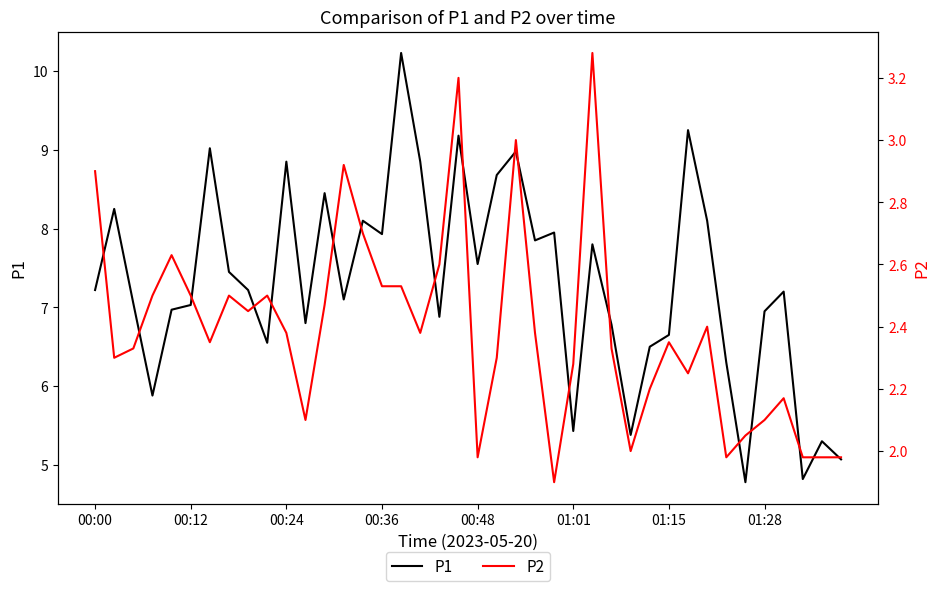

Reading left to right, list all the values displayed in this chart.

P1: 7.2	8.2	7.0	5.9	7.0	7.0	9.0	7.5	7.2	6.5	8.8	6.8	8.4	7.1	8.1	7.9	10.2	8.8	6.9	9.2	7.5	8.7	9.0	7.8	8.0	5.4	7.8	6.8	5.4	6.5	6.7	9.2	8.1	6.3	4.8	7.0	7.2	4.8	5.3	5.1
P2: 2.9	2.3	2.3	2.5	2.6	2.5	2.4	2.5	2.5	2.5	2.4	2.1	2.5	2.9	2.7	2.5	2.5	2.4	2.6	3.2	2.0	2.3	3.0	2.4	1.9	2.3	3.3	2.3	2.0	2.2	2.4	2.2	2.4	2.0	2.0	2.1	2.2	2.0	2.0	2.0